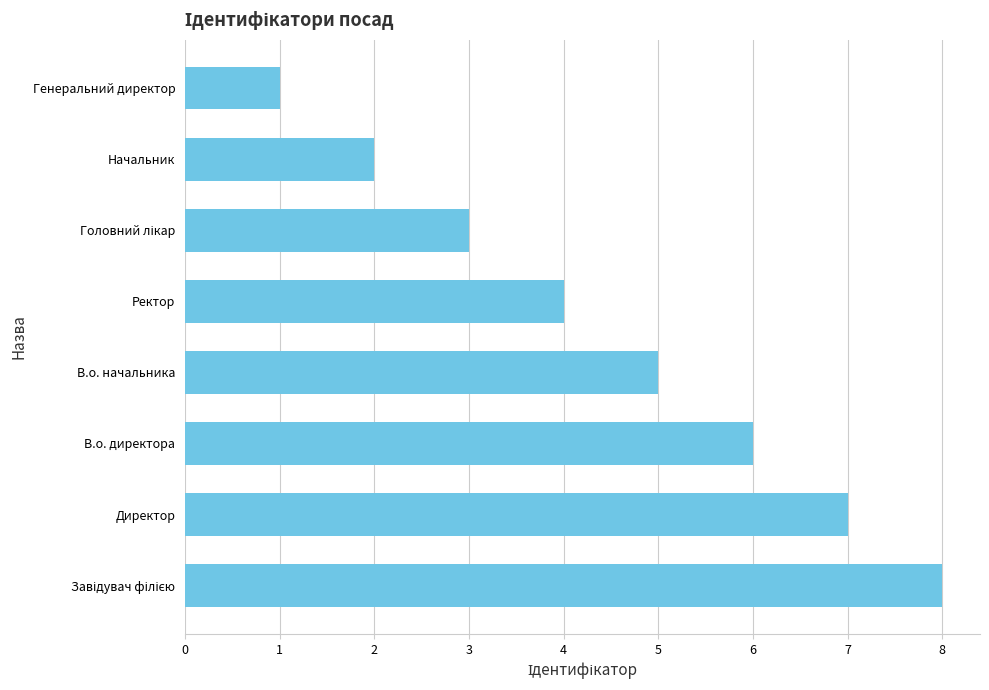

The chart shows a value of 2 at Начальник. True or false?

True